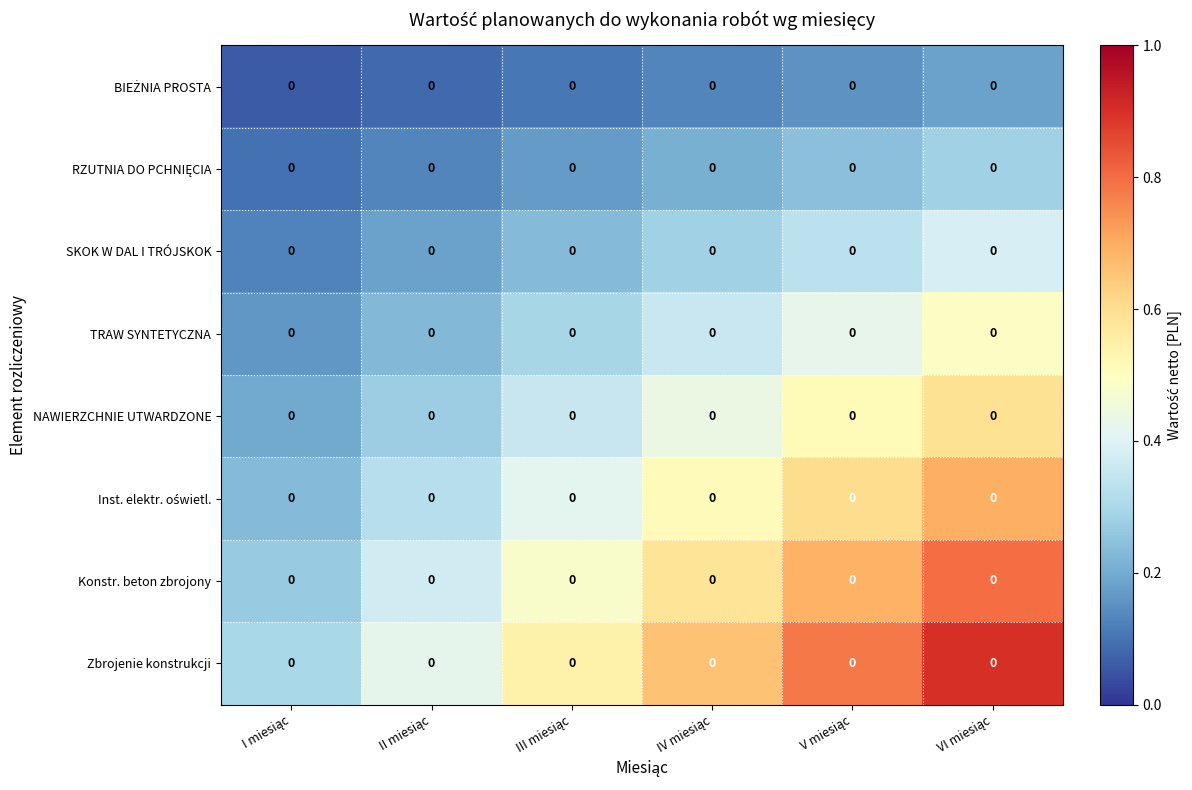

Which category has the highest value in the BIEŻNIA PROSTA series?

VI miesiąc